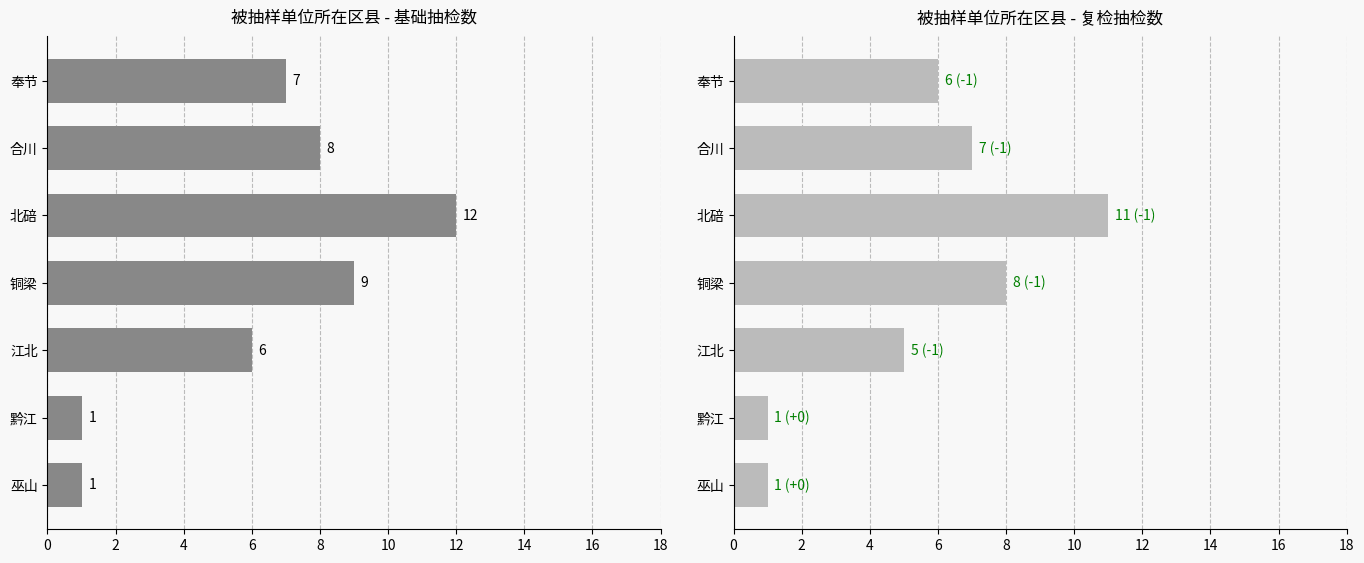

What is the difference between the baseline values at 合川 and 江北?

2